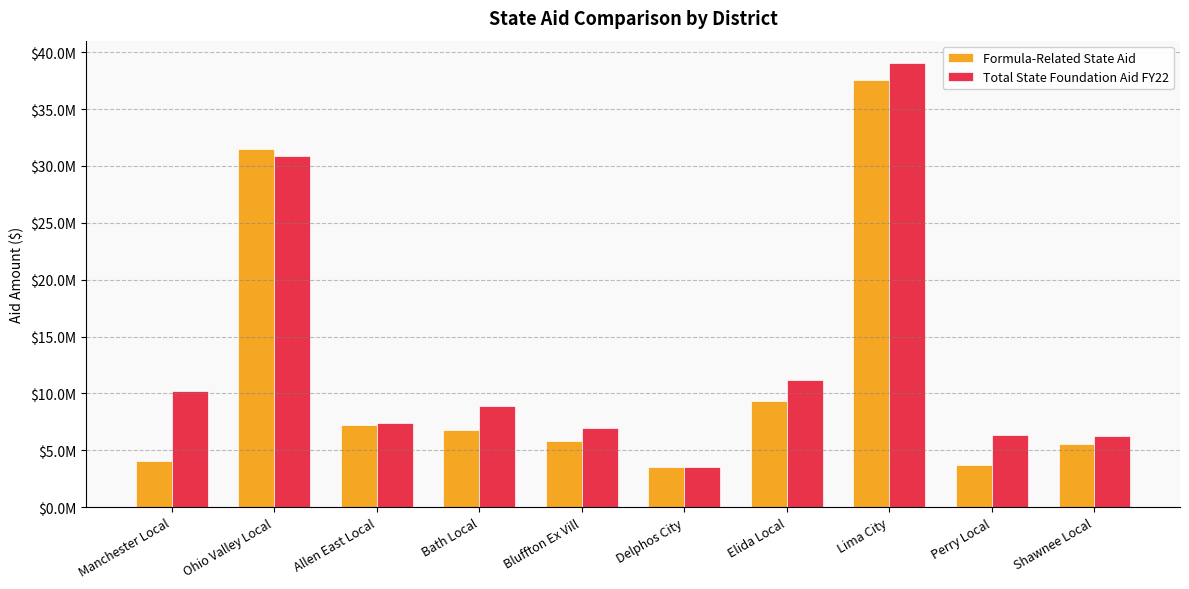

Does the chart contain stacked bars?

No